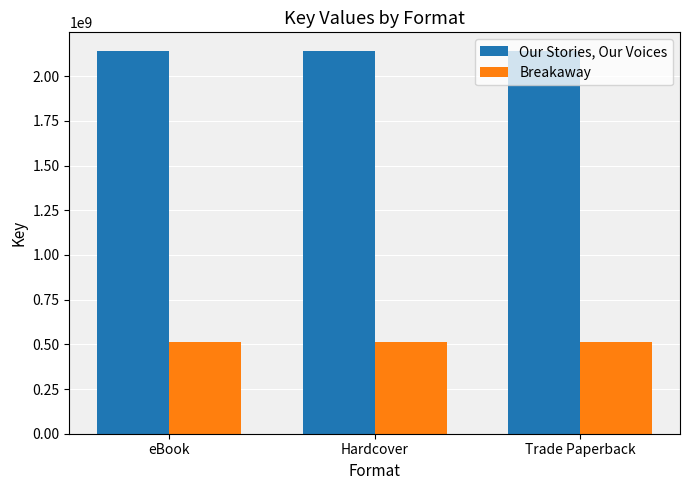

Reading left to right, extract all data points from this chart.

Our Stories, Our Voices: 2138594335	2138594335	2138594335
Breakaway: 510344900	510344900	510344900